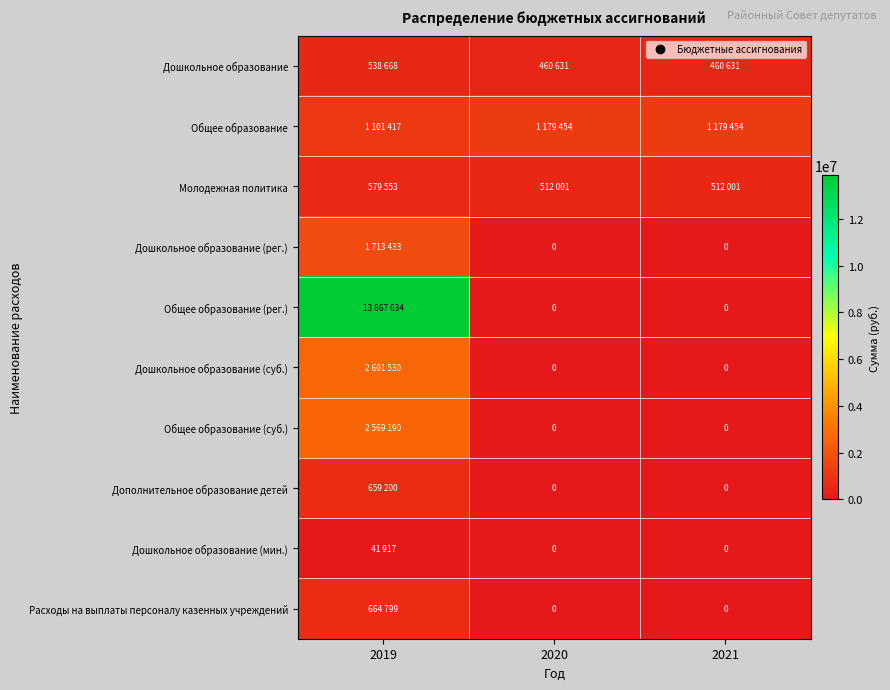

How many Дошкольное образование (суб.) values are between 0 and 2601530?

3